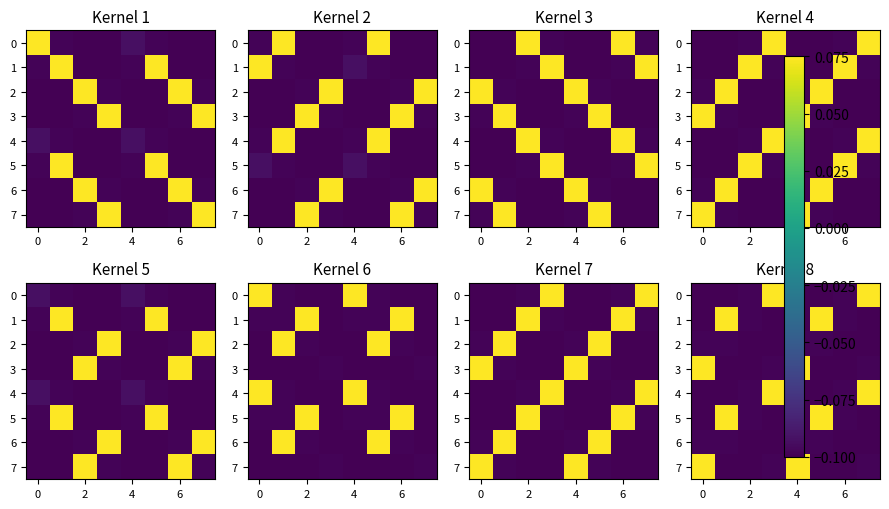

How many values in 4 are below zero?

6